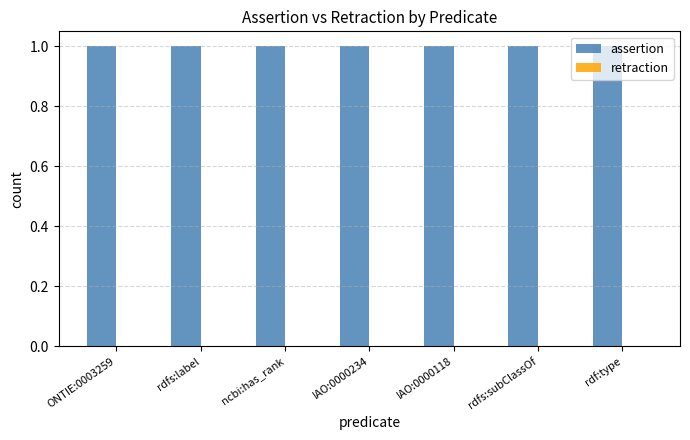

How many series are shown in this chart?

2